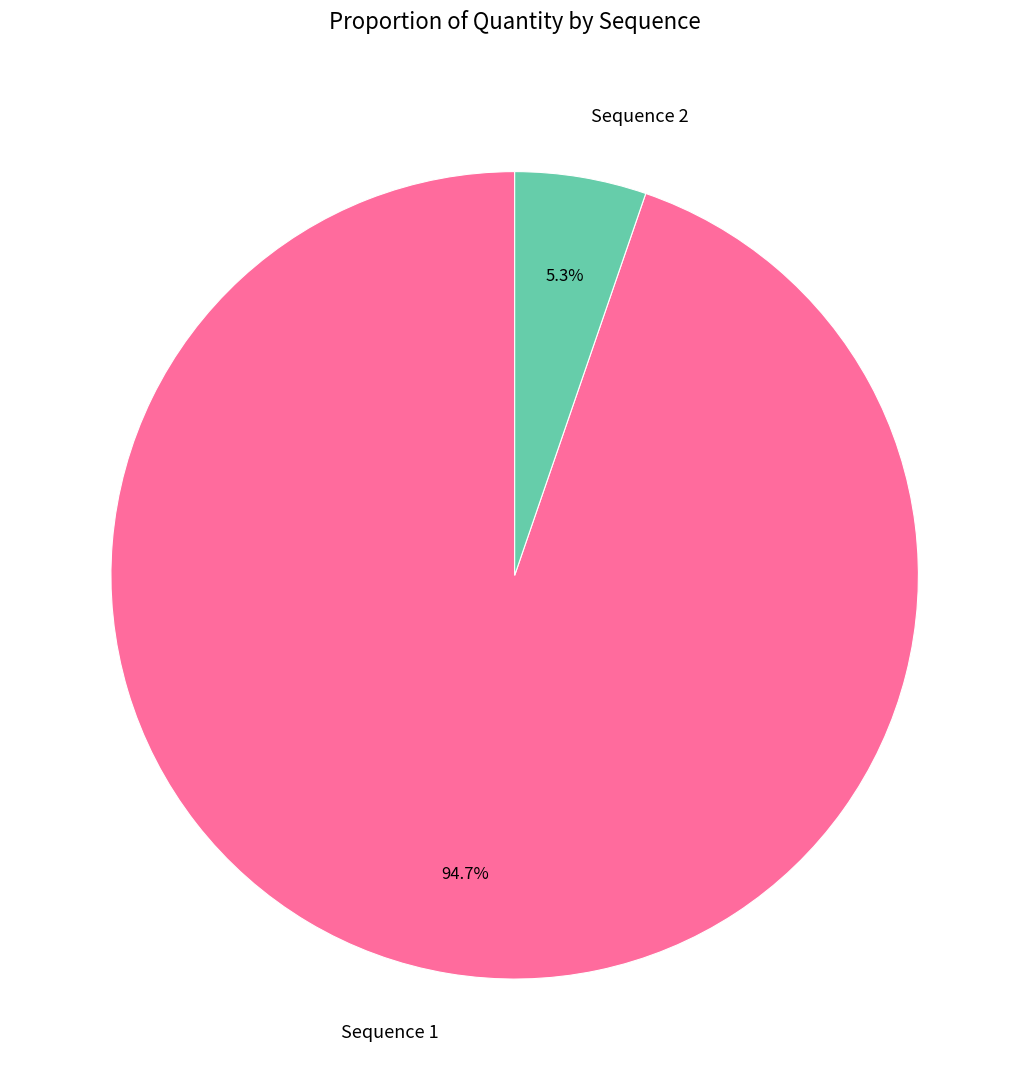

To the nearest percent, what percentage of the pie is Sequence 2?

5%